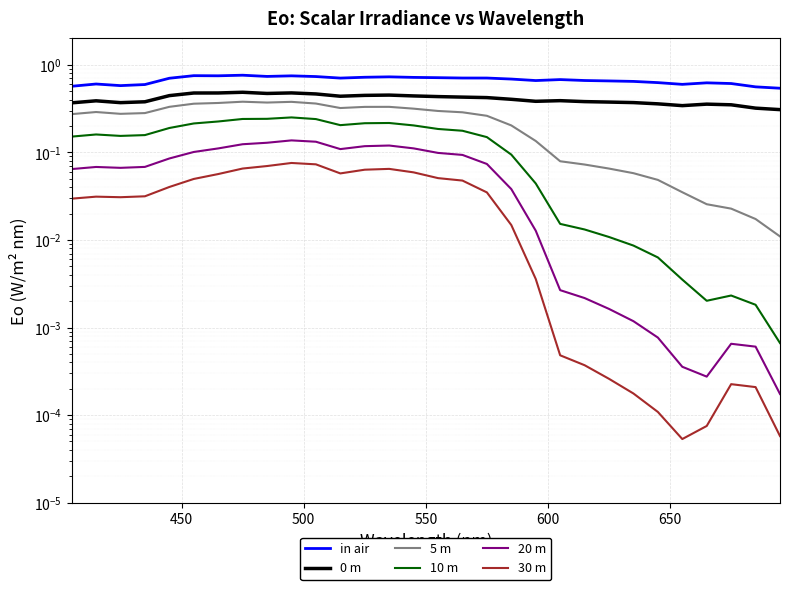

The in air series shows 0.4 at 19. True or false?

False